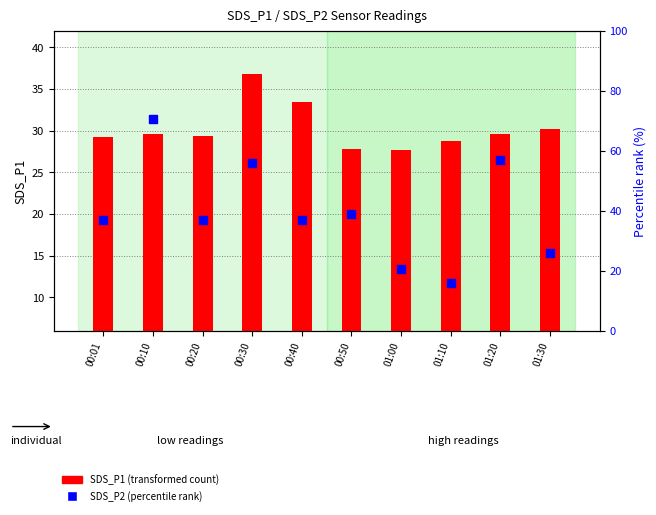

Which series reaches the maximum Y coordinate?

SDS_P2 (percentile rank)